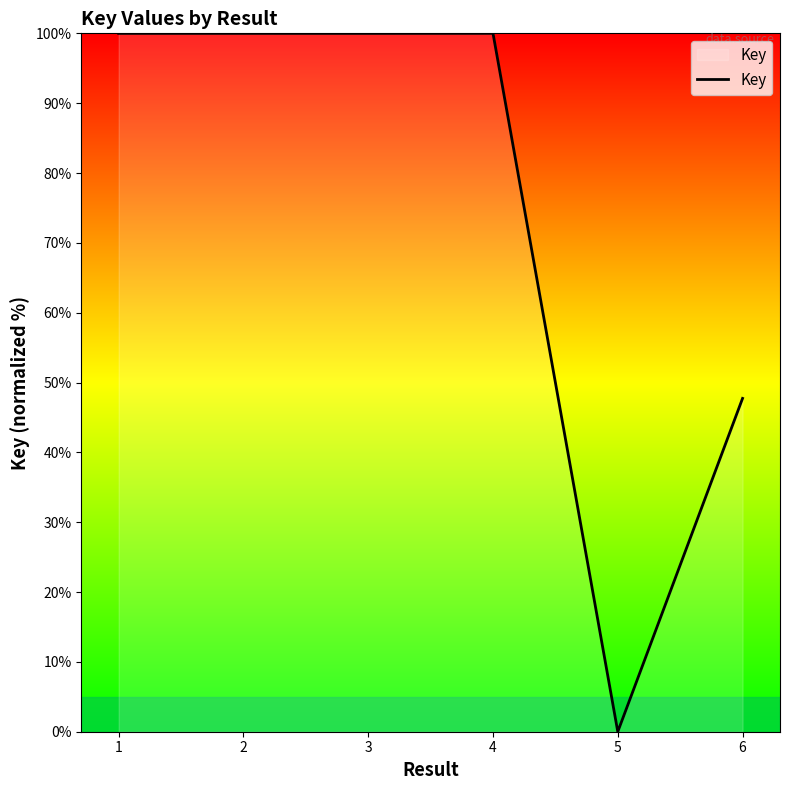

The value at 4 is 36.9. True or false?

False